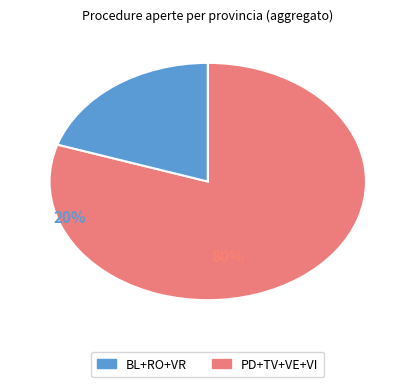

Is there any slice that represents more than half of the pie?

Yes